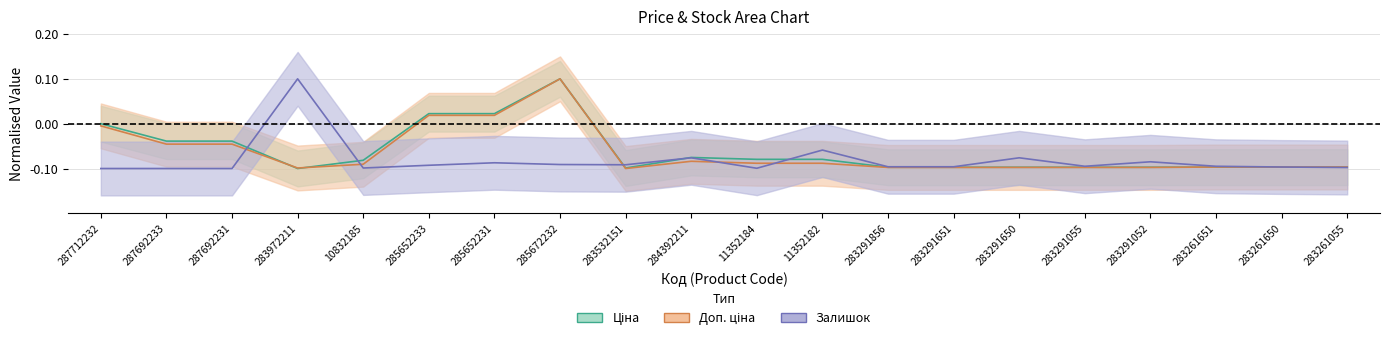

Is this an area chart (filled region under the line)?

No